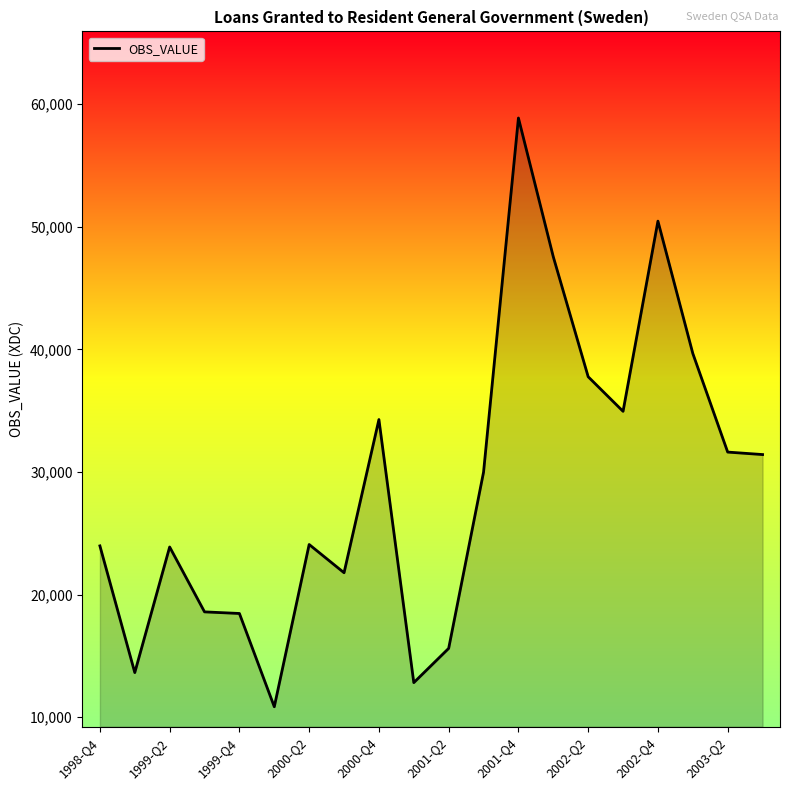

What is the greatest value displayed?

58877